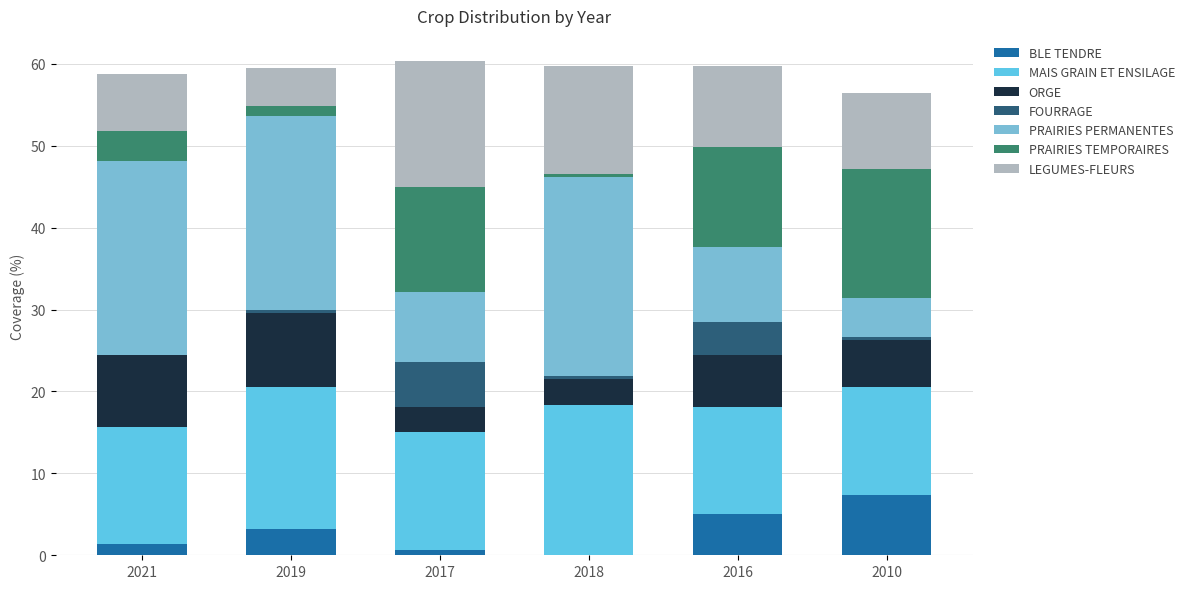

How many values in the BLE TENDRE series exceed 3?

3